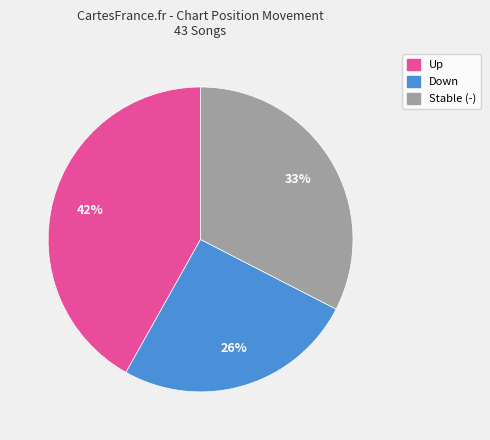

Is there any slice that represents more than half of the pie?

No